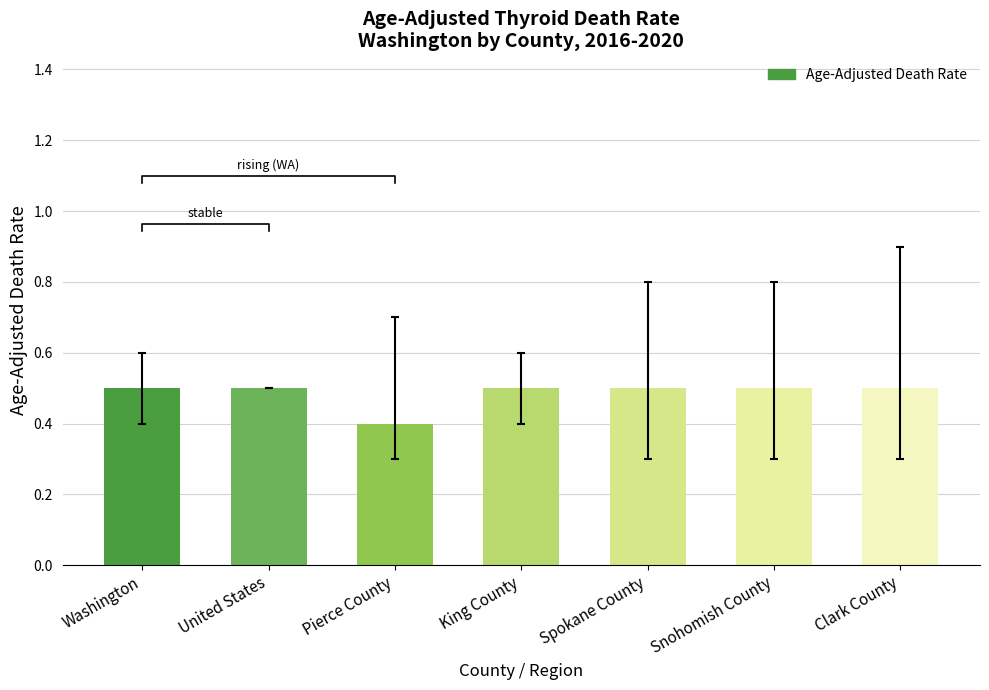

What position from the right is Washington?

7